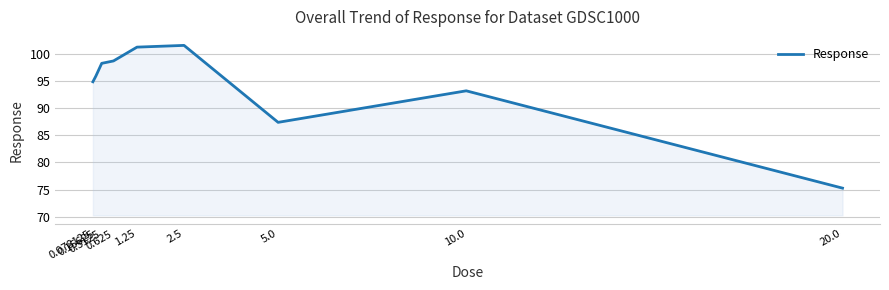

Reading left to right, transcribe all the data shown in this chart.

0.078125=94.8	0.15625=95.9	0.3125=98.2	0.625=98.6	1.25=101.2	2.5=101.5	5.0=87.4	10.0=93.2	20.0=75.3